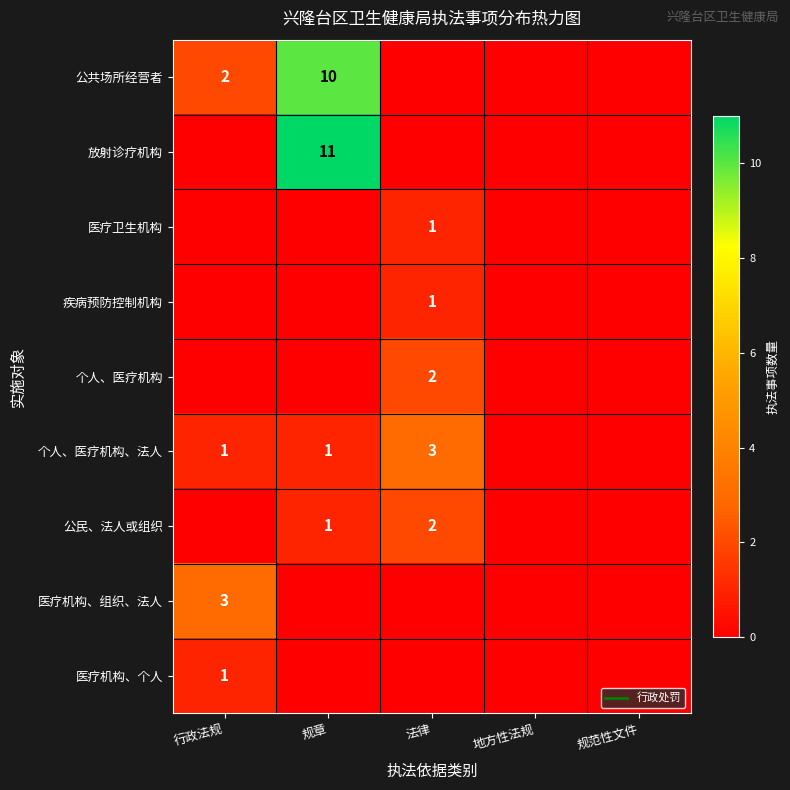

The 个人、医疗机构 series shows 0 at 规范性文件. True or false?

True